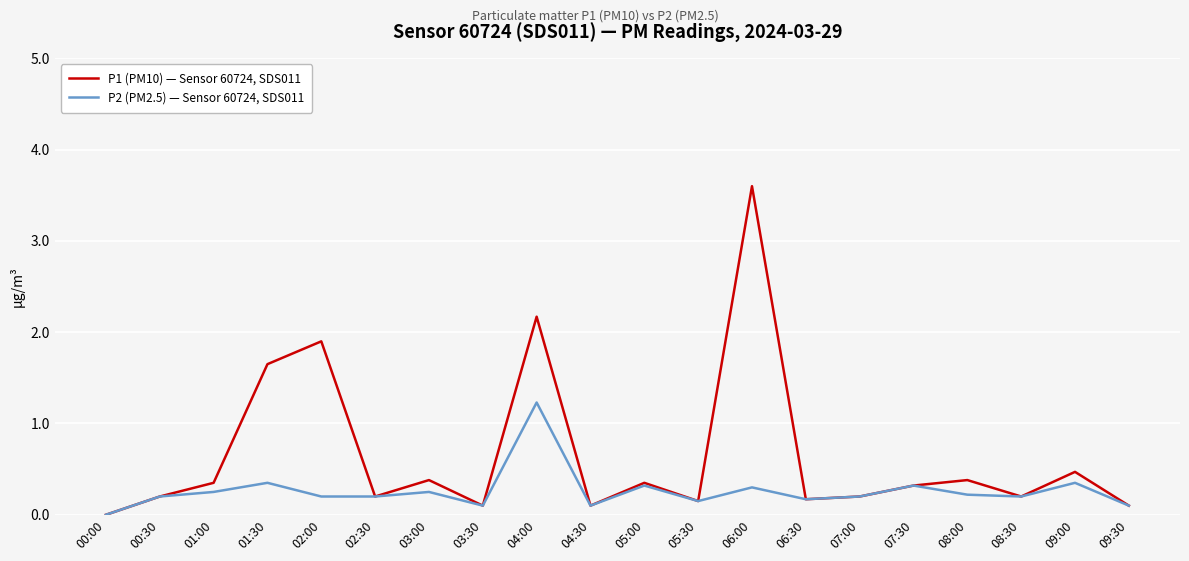

List the series in order of their peak value, highest first.

P1 (PM10) — Sensor 60724, SDS011, P2 (PM2.5) — Sensor 60724, SDS011